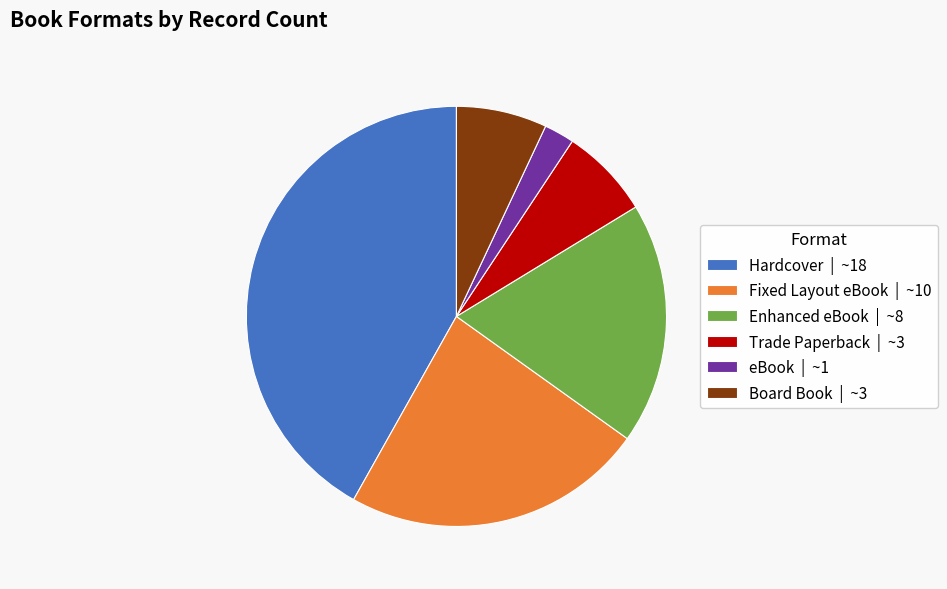

Is it true that eBook is 13% of the pie?

False